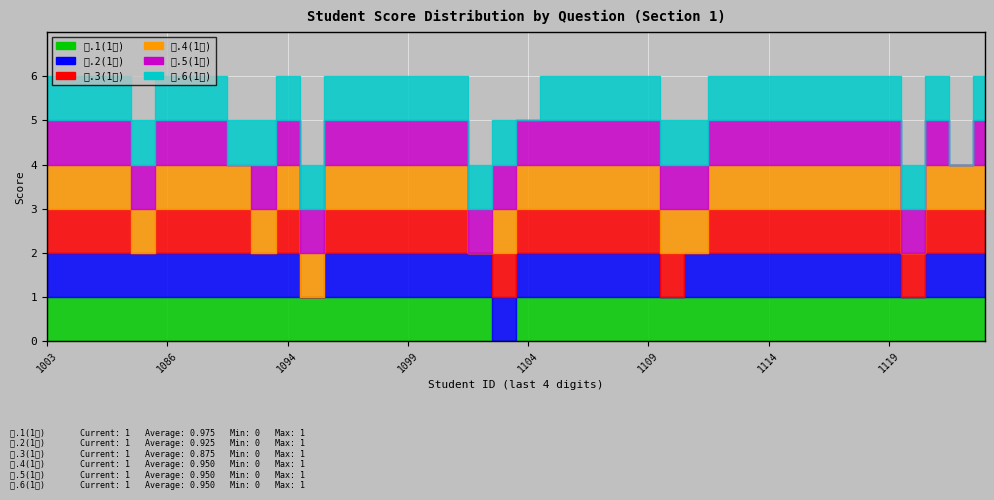

How many interior local valleys does the 一.4(1分) series have?

2